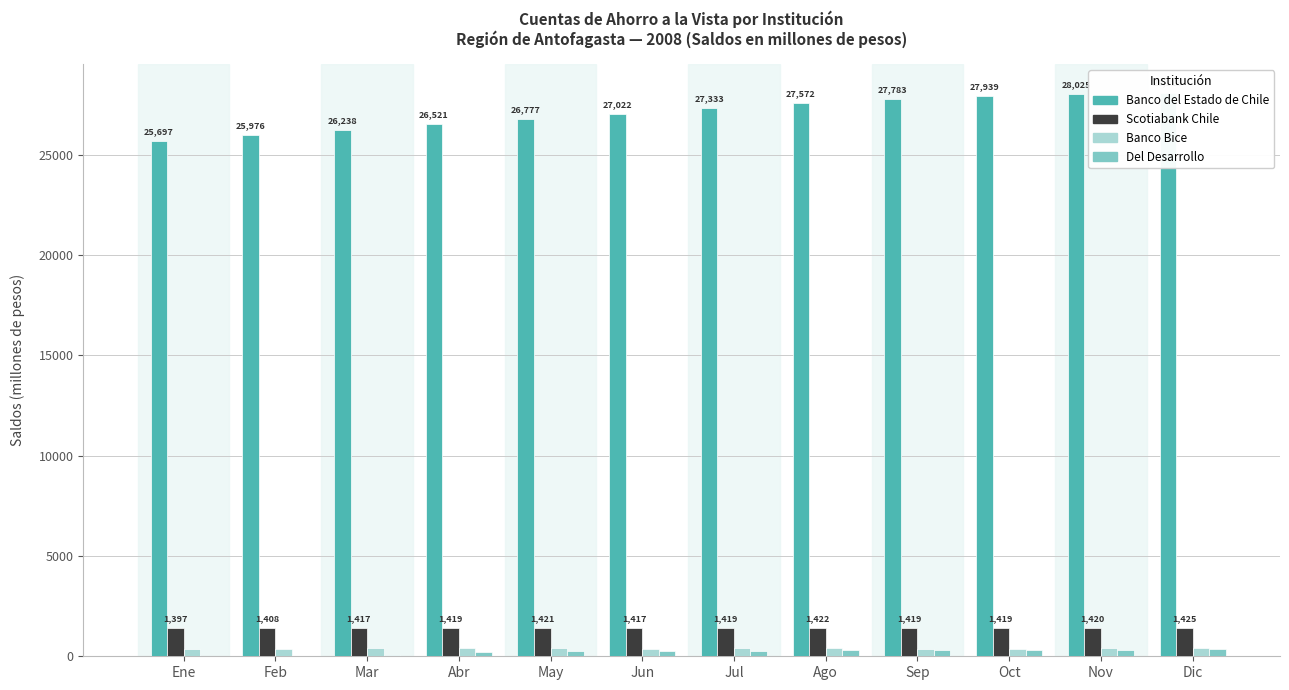

Is the value of Banco Bice at Jul greater than the value of Del Desarrollo at Feb?

Yes